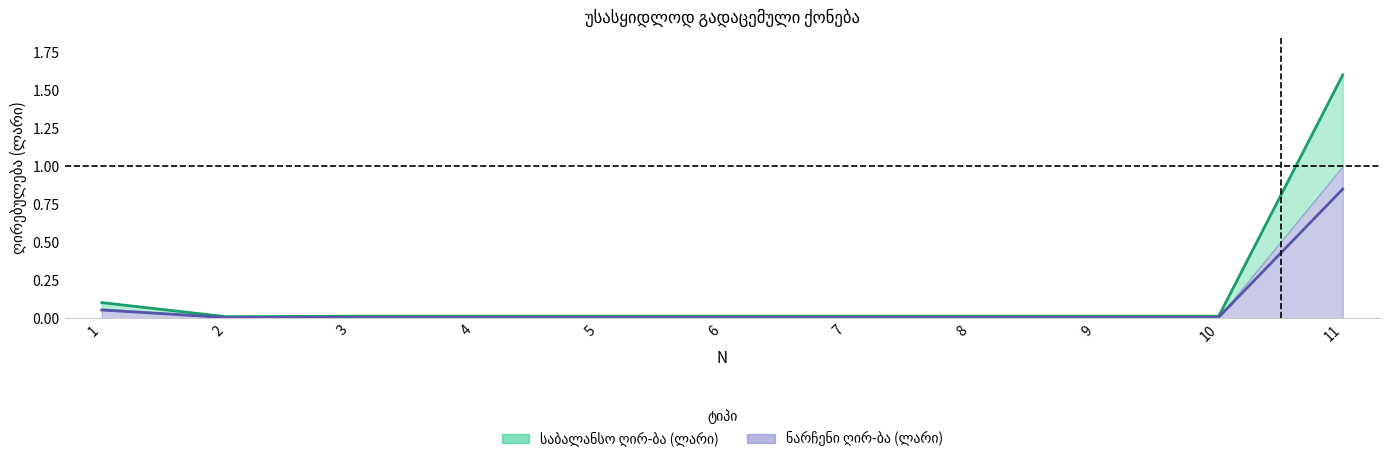

How many lines are shown in the chart?

2